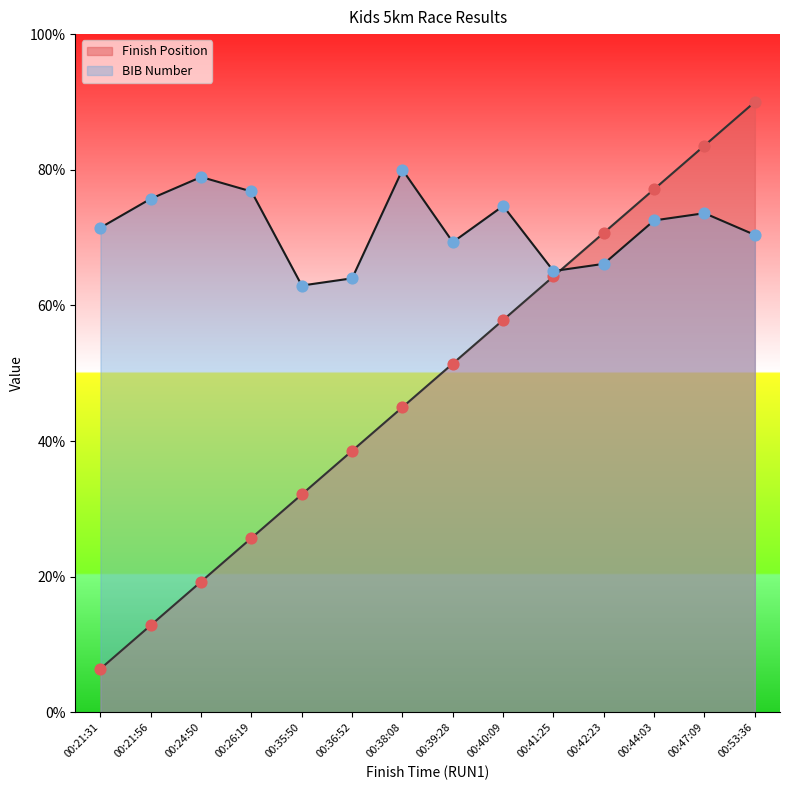

Is the value of BIB Number at 00:21:56 greater than the value of Finish Position at 00:41:25?

Yes